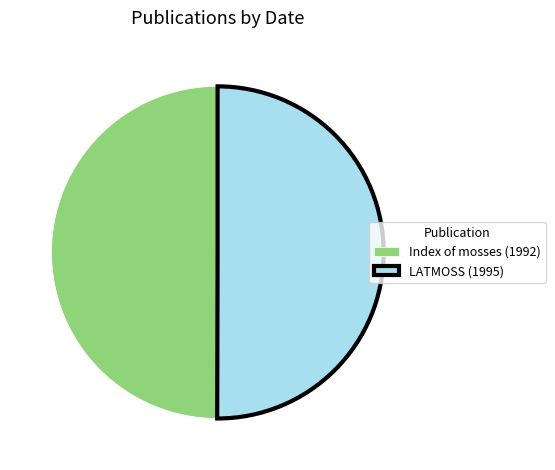

Approximately how many times larger is the value at Index of mosses (1992) compared to LATMOSS (1995)?

1.0